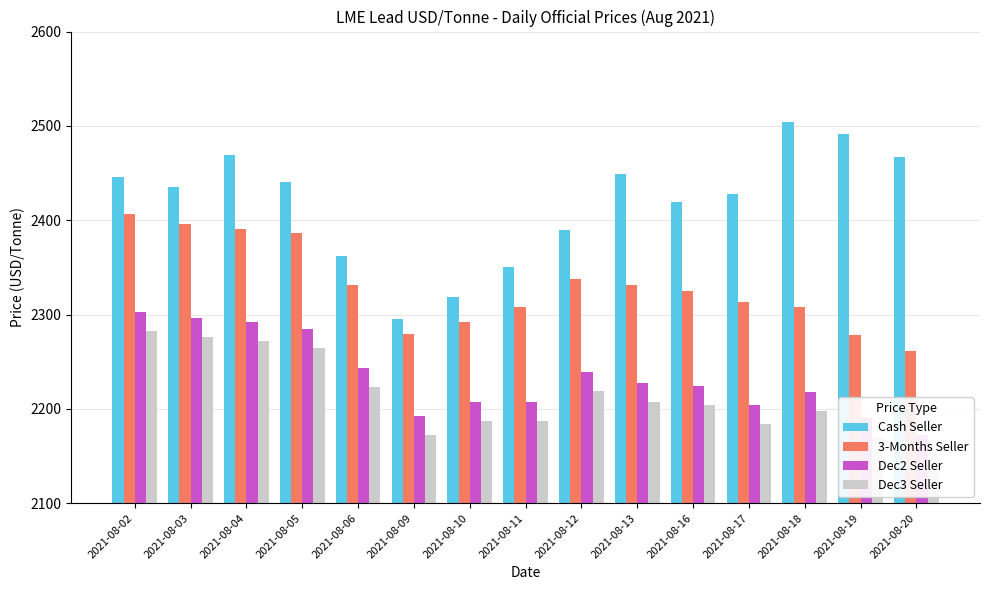

At which category is the sum across all series the highest?

2021-08-02